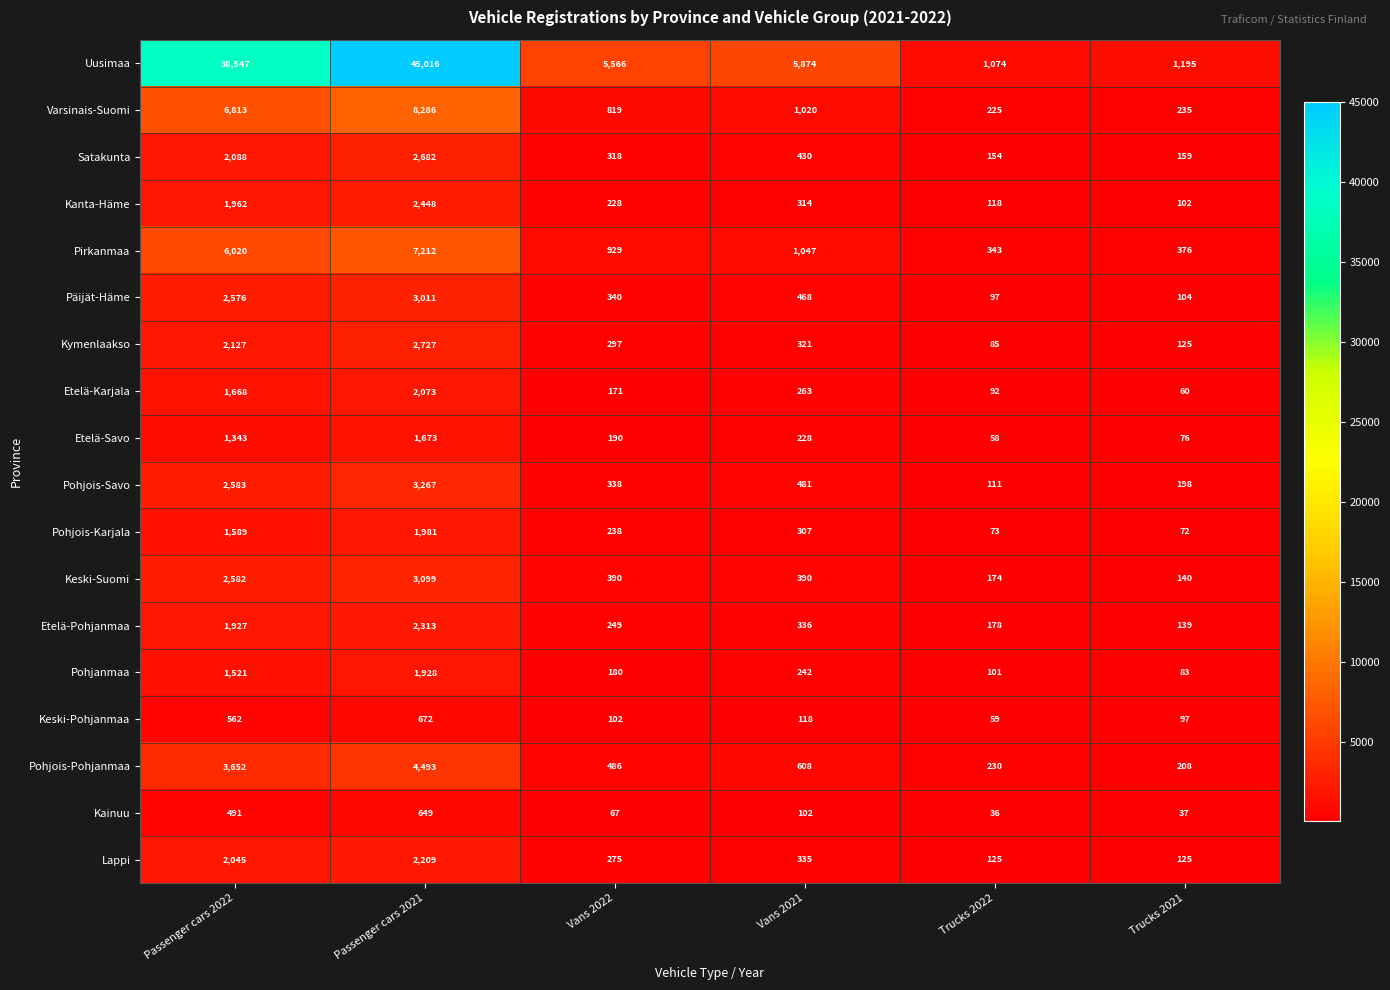

Which category has the highest value in the Pohjois-Savo series?

Passenger cars 2021